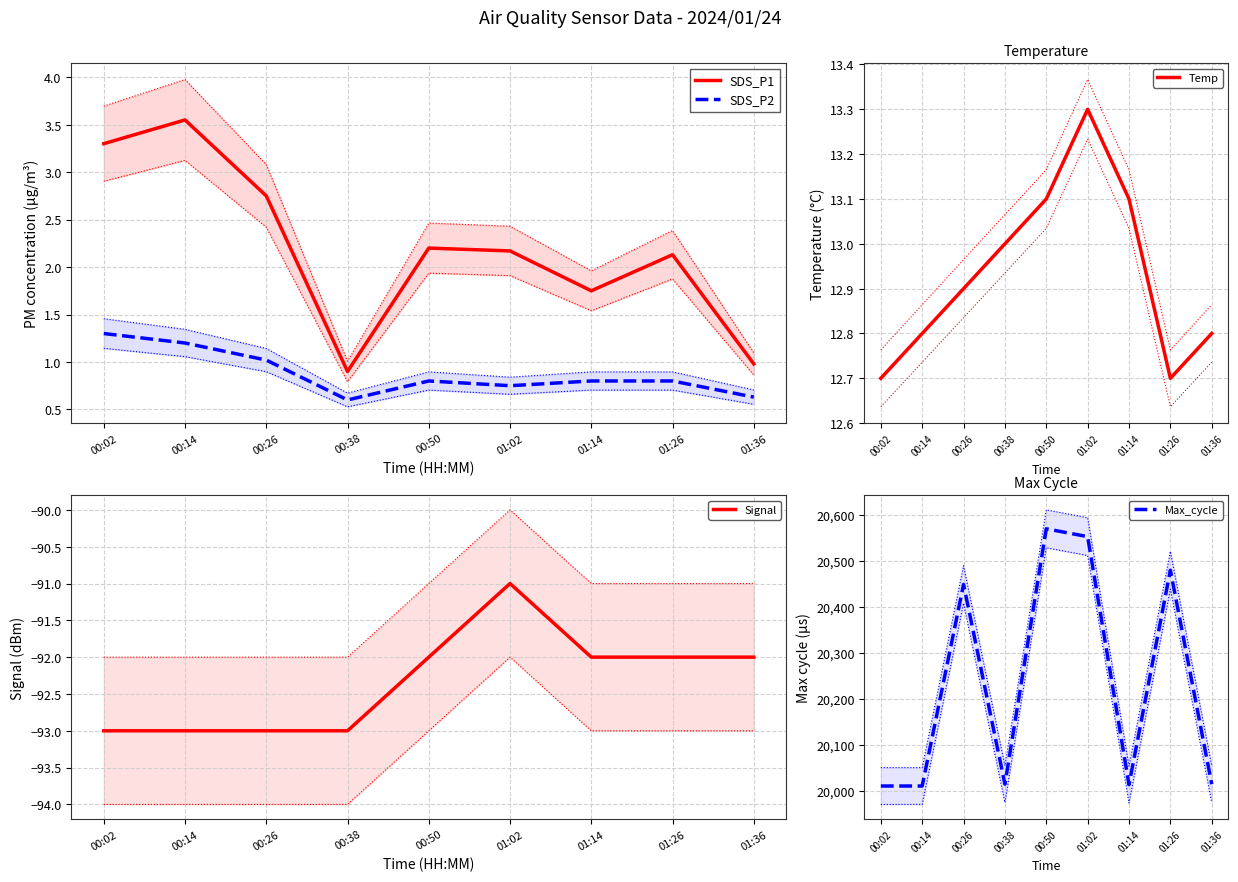

What is the label of the 9th point from the right?

00:02